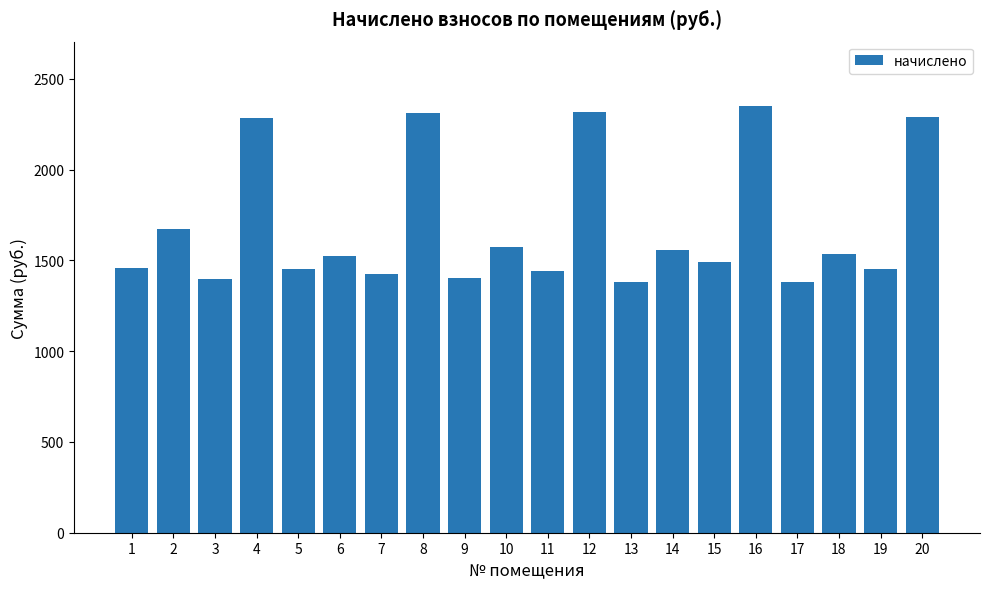

Which has a higher value, 4 or 7?

4